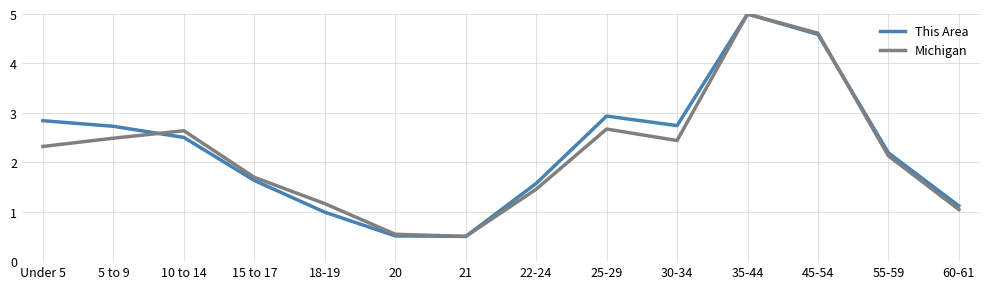

How many lines are shown in the chart?

2